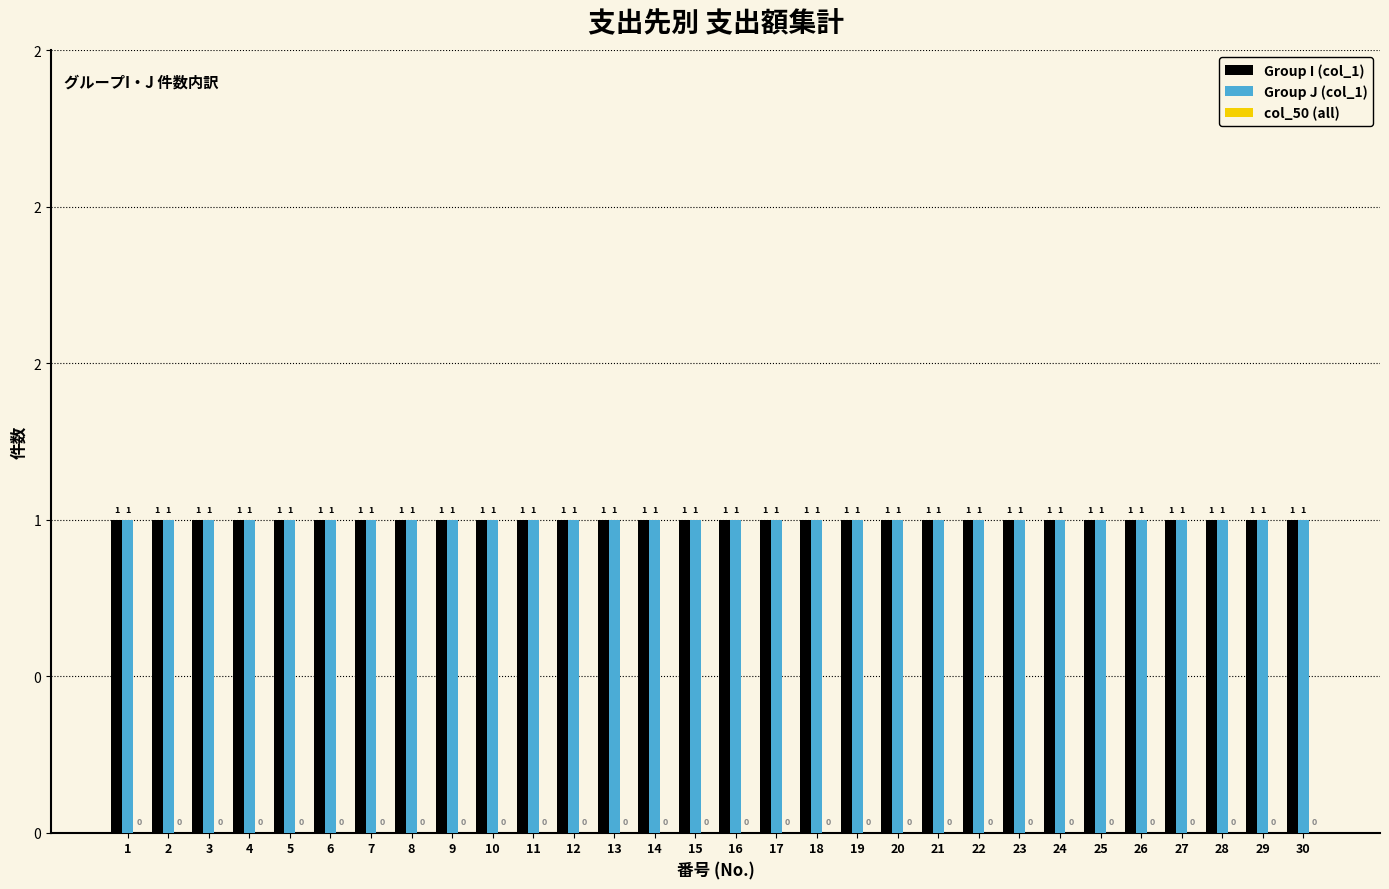

The value of Group J (col_1) at 25 is 1. True or false?

True